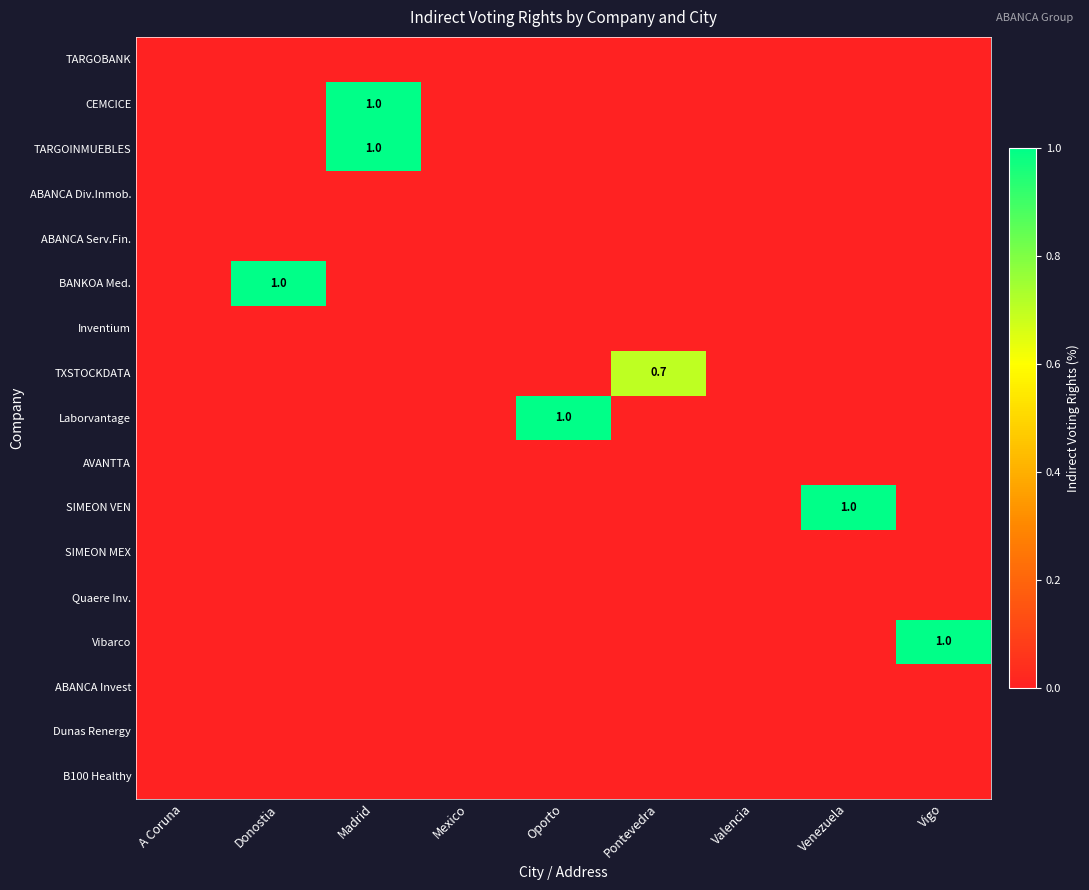

Which has a higher value, A Coruna or Valencia?

A Coruna